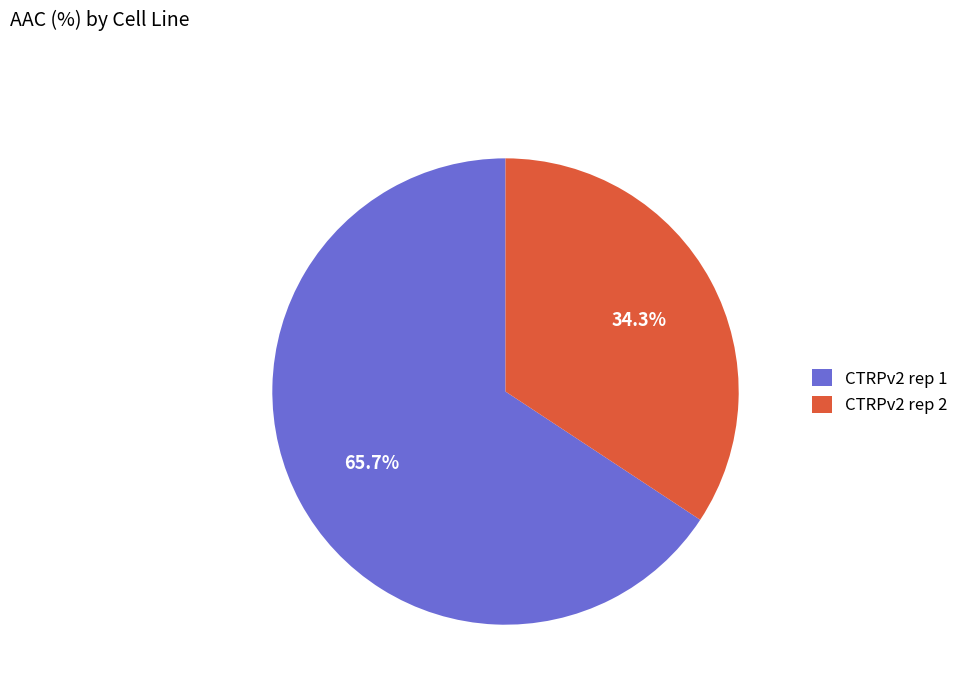

Which category accounts for the majority?

CTRPv2 rep 1